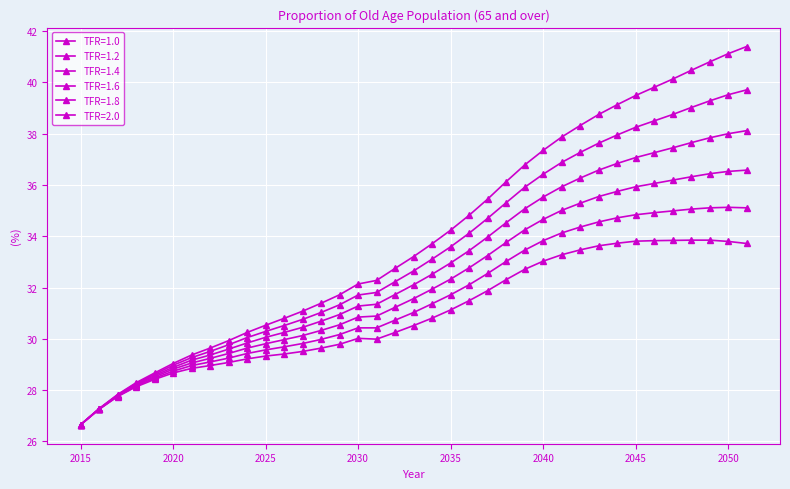

True or false: TFR=2.0 and TFR=1.8 cross at least once.

False